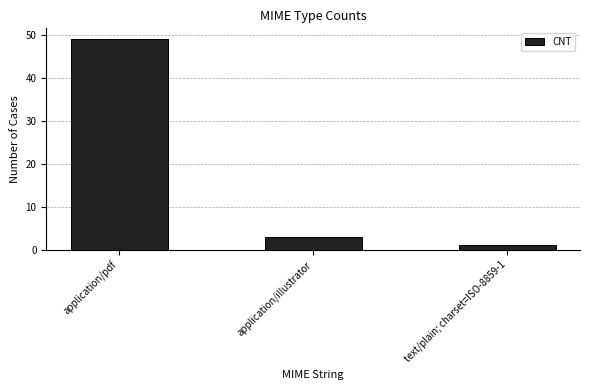

Count the number of data series in this chart.

1